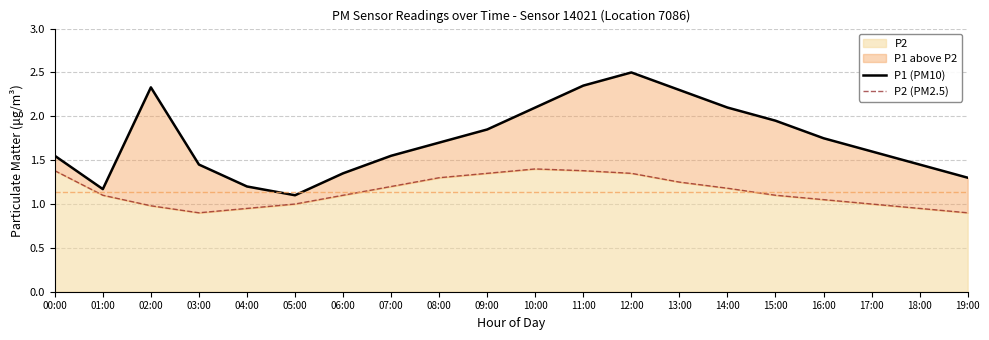

Rank the series at 09:00 from highest to lowest value.

P1 (PM10), P2 (PM2.5)